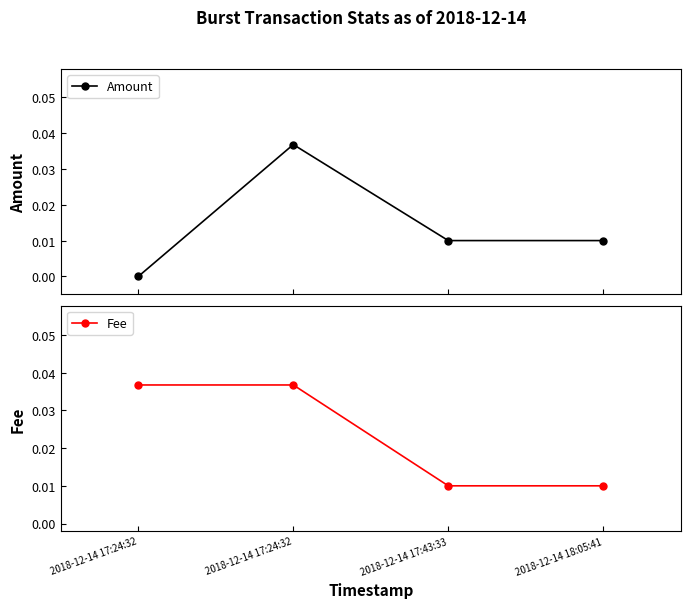

True or false: Fee has more than 1 interior local peaks.

False